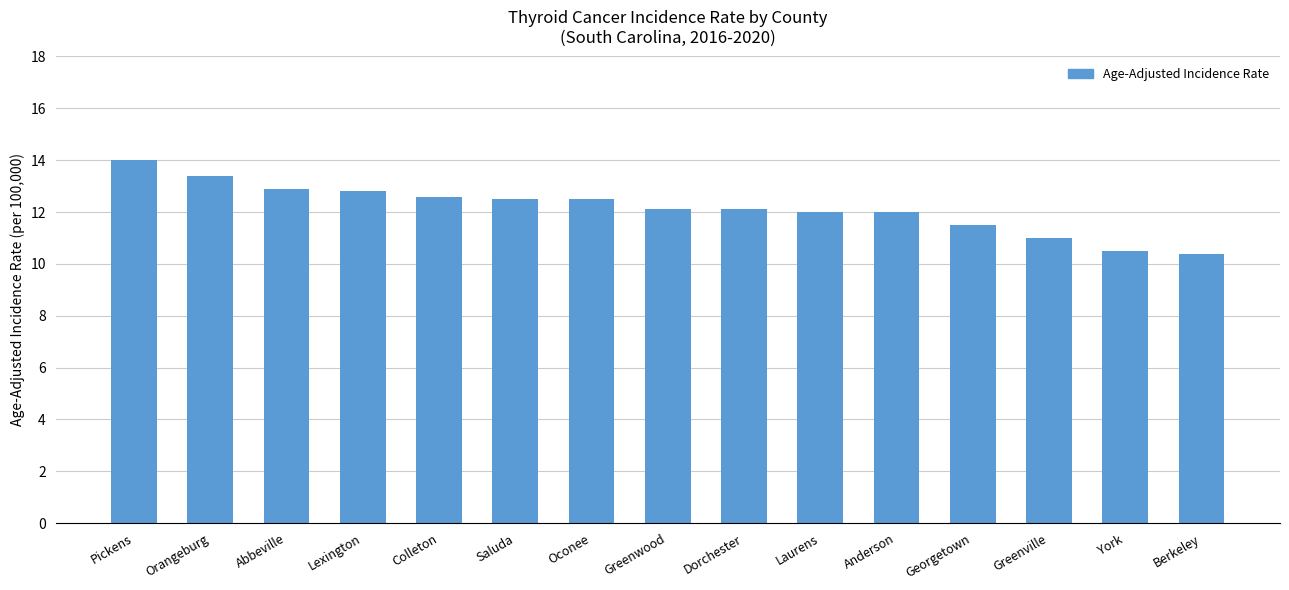

What is the difference between the maximum and minimum values?

3.6